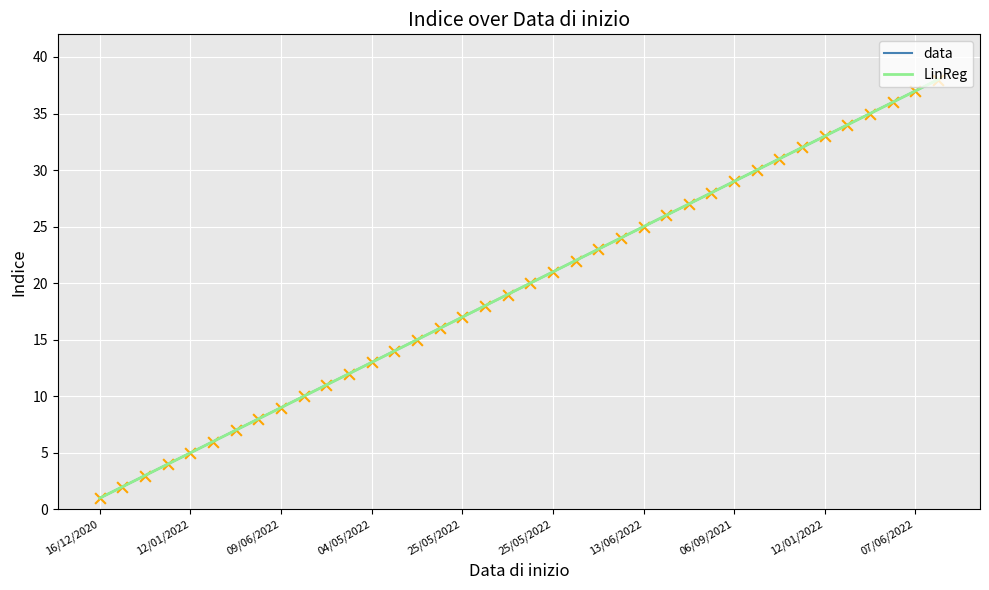

At how many categories does at least one series exceed 25?

14